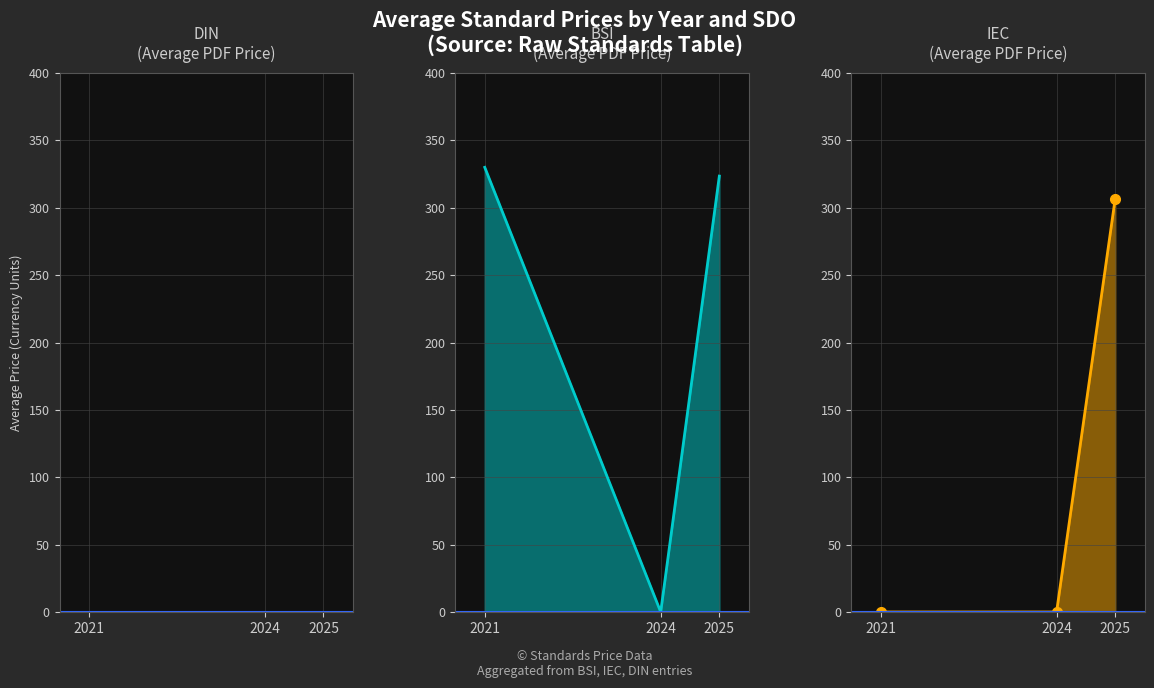

How many lines are shown in the chart?

3